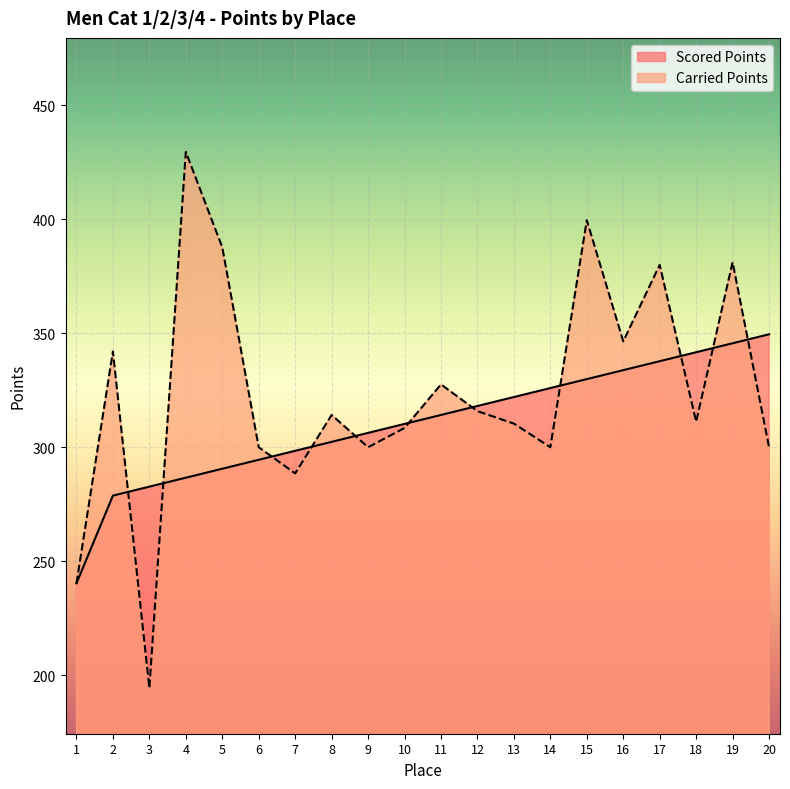

Which has a higher value, 2 or 18?

18